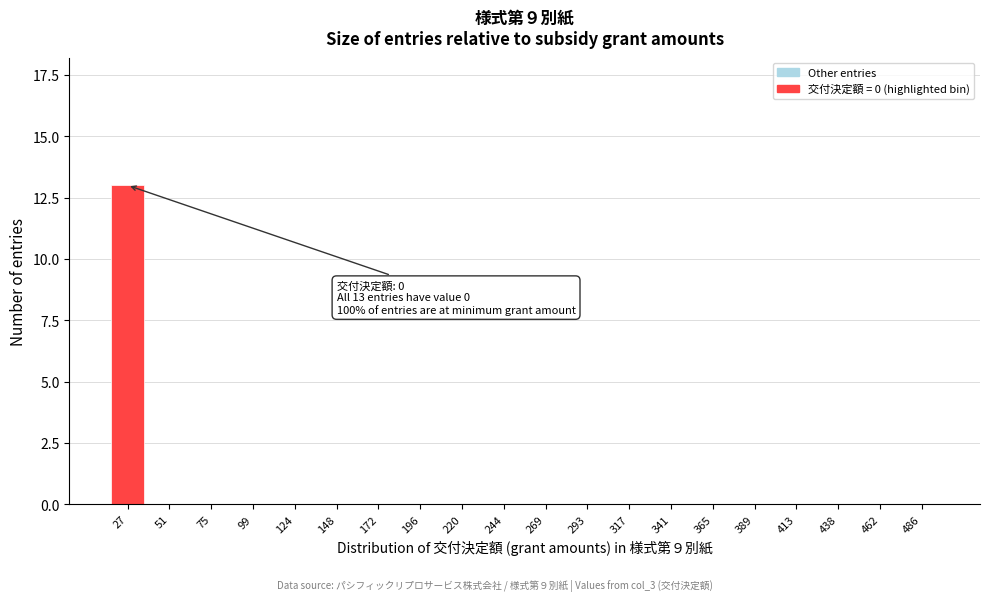

Reading left to right, extract all data points from this chart.

27=13	51=0	75=0	99=0	124=0	148=0	172=0	196=0	220=0	244=0	269=0	293=0	317=0	341=0	365=0	389=0	413=0	438=0	462=0	486=0